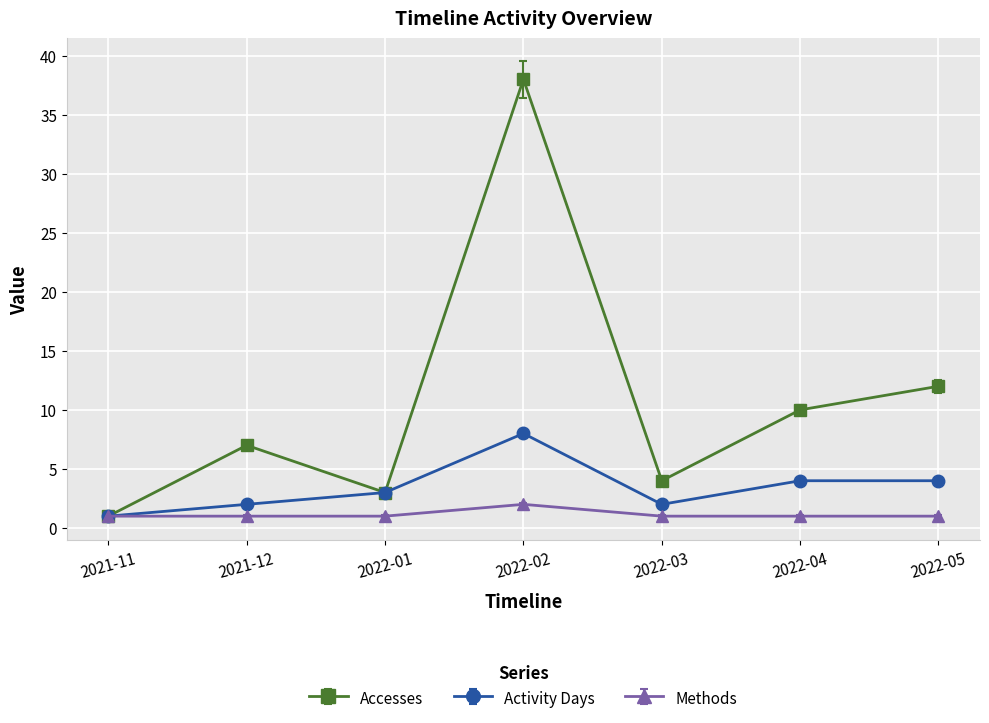

What is the average value of the Accesses series?

11